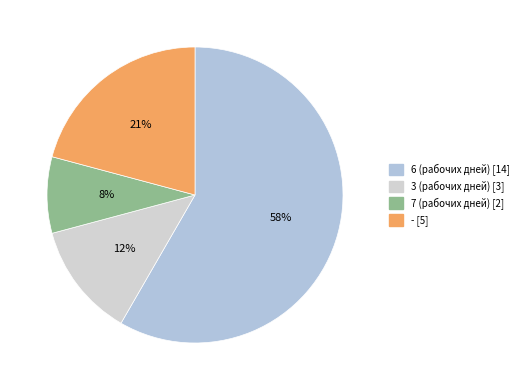

Count the number of slices in the pie.

4